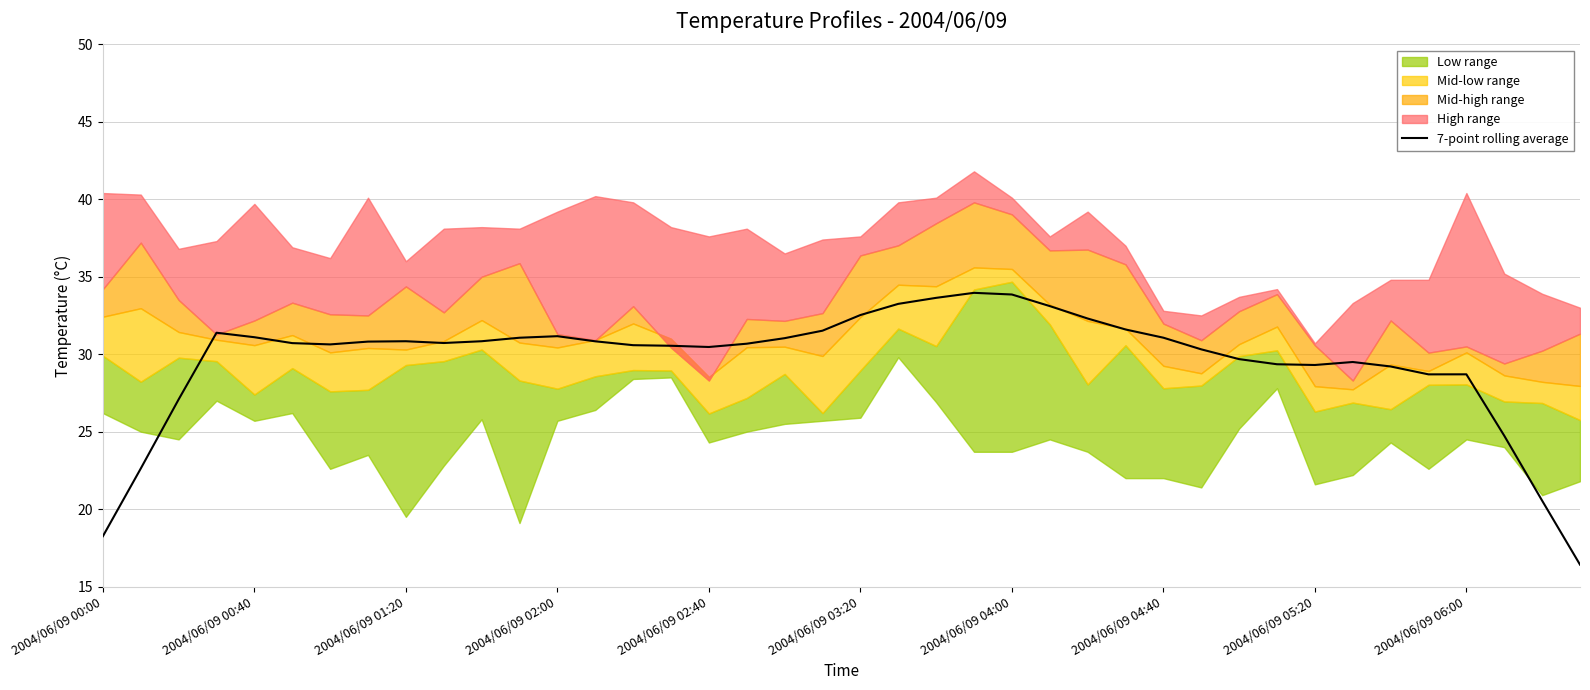

What is the sum of the values at 21 and 29?

63.6